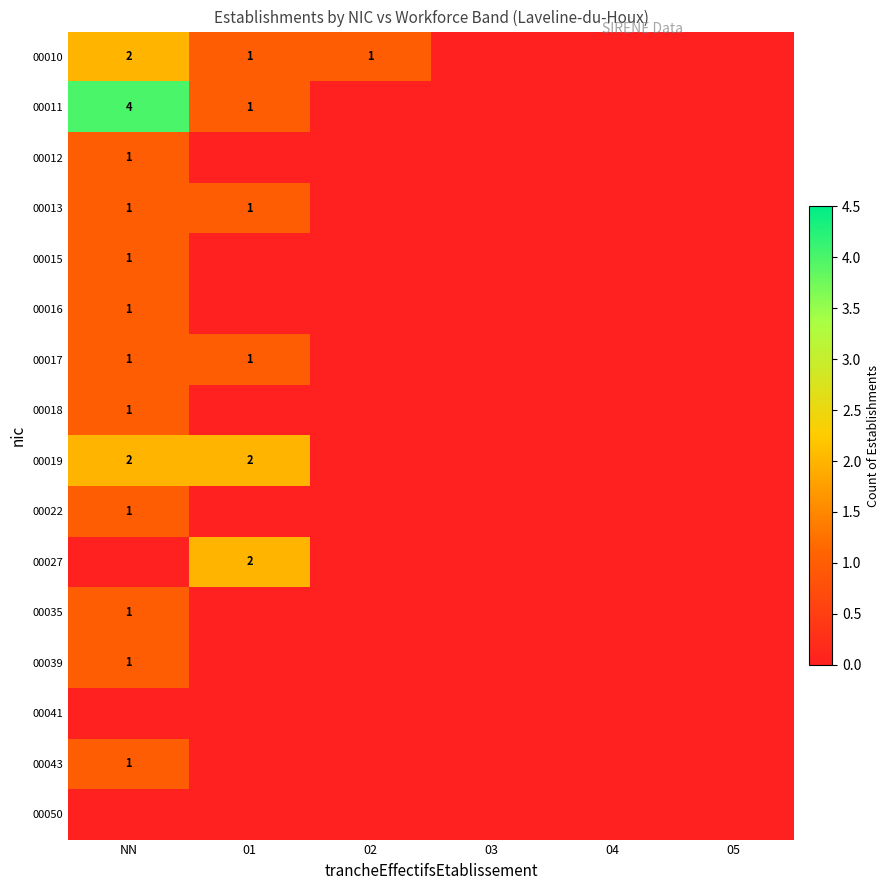

Is it true that 00017 equals 0 at NN?

False